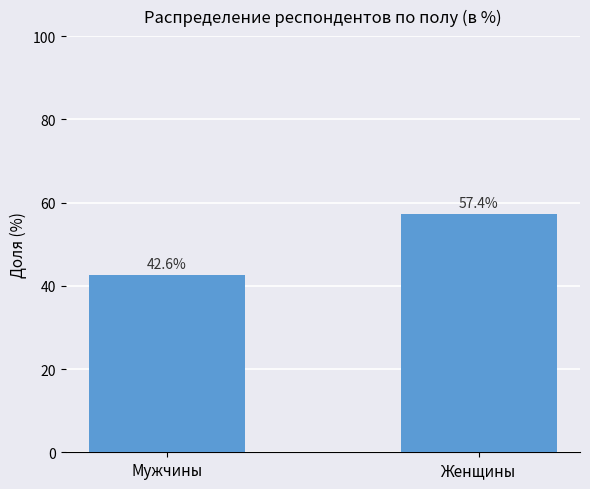

What is the label of the 1st bar from the left?

Мужчины